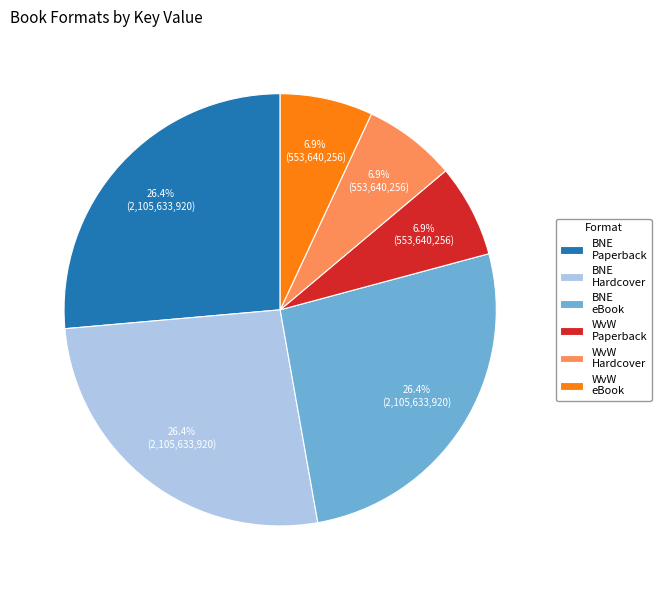

What is the ratio of the value at WvW Paperback to the value at WvW Hardcover?

1.0